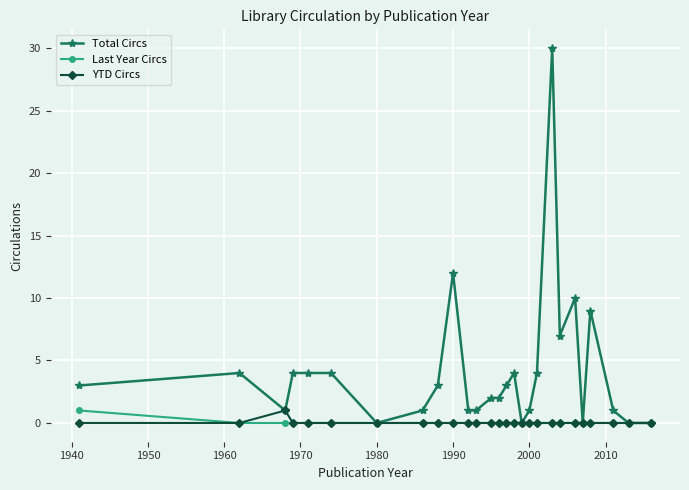

How many data points does each series have?

27